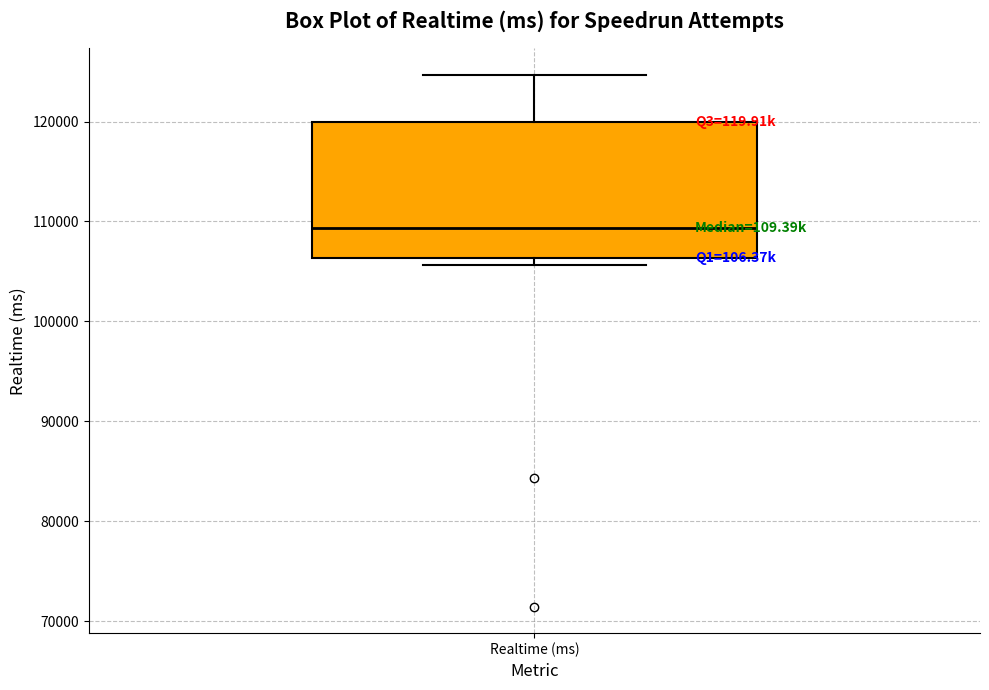

Transcribe this box plot: give where the median line is, the range the box spans, and where the two whiskers end, as read against the y-axis. The values are not printed on the chart, so give them approximately, as read against the axis.

median 109000, box 106000 to 120000, whiskers 106000 (just below the box's lower edge) to 125000